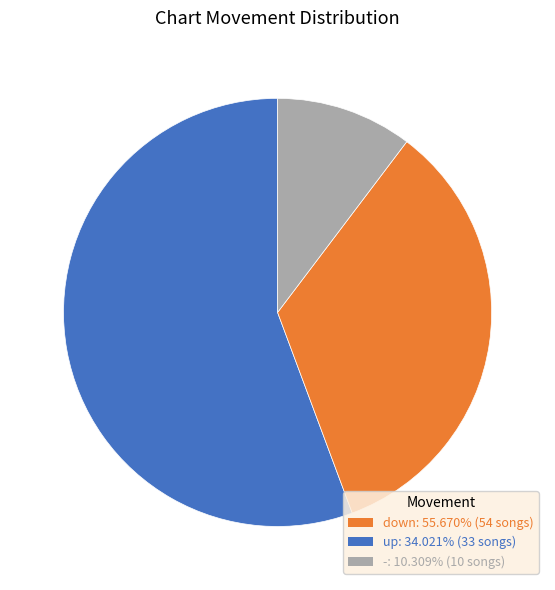

Which category accounts for the majority?

down